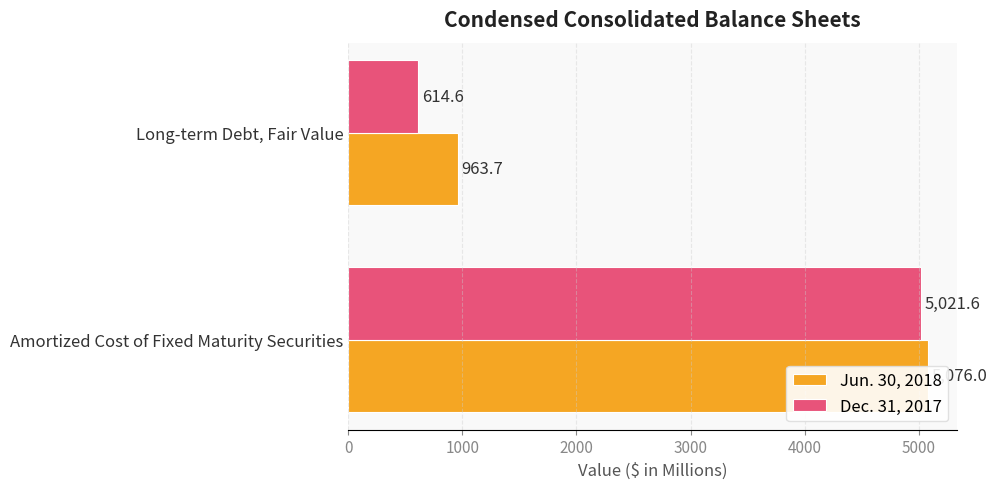

What is the value of the Dec. 31, 2017 bar at the 1st from the left?

5021.6